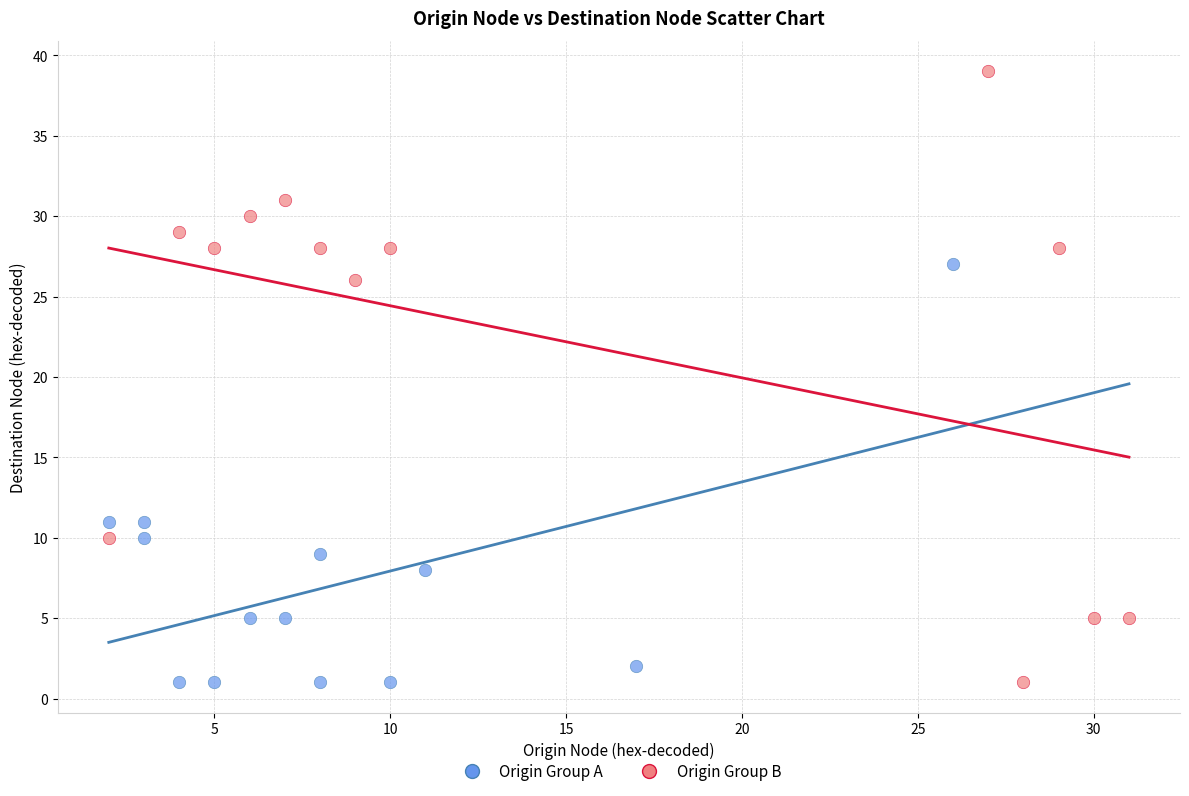

Which series reaches the maximum Y coordinate?

Origin Group B